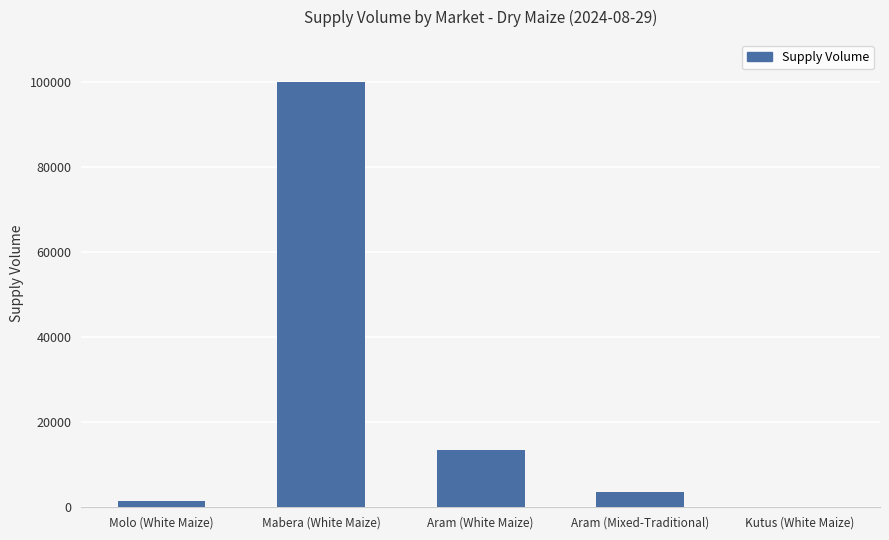

Reading left to right, what are all the values shown in this chart?

Molo (White Maize)=1400	Mabera (White Maize)=100000	Aram (White Maize)=13500	Aram (Mixed-Traditional)=3600	Kutus (White Maize)=0